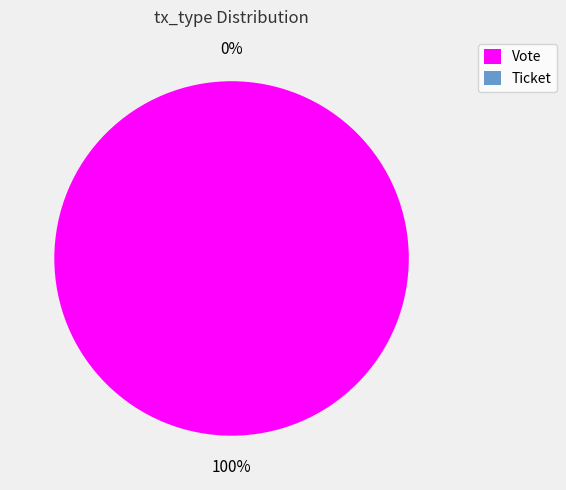

To the nearest percent, what is the average slice percentage?

50%